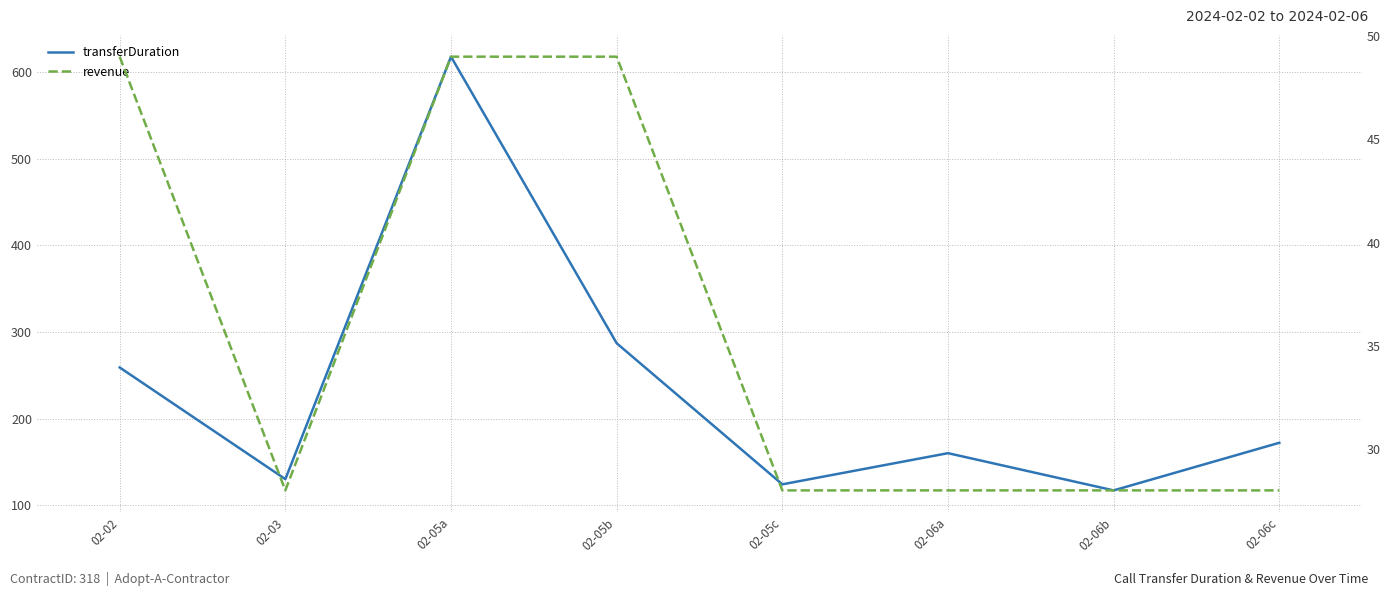

Is it true that revenue equals 12 at 02-03?

False